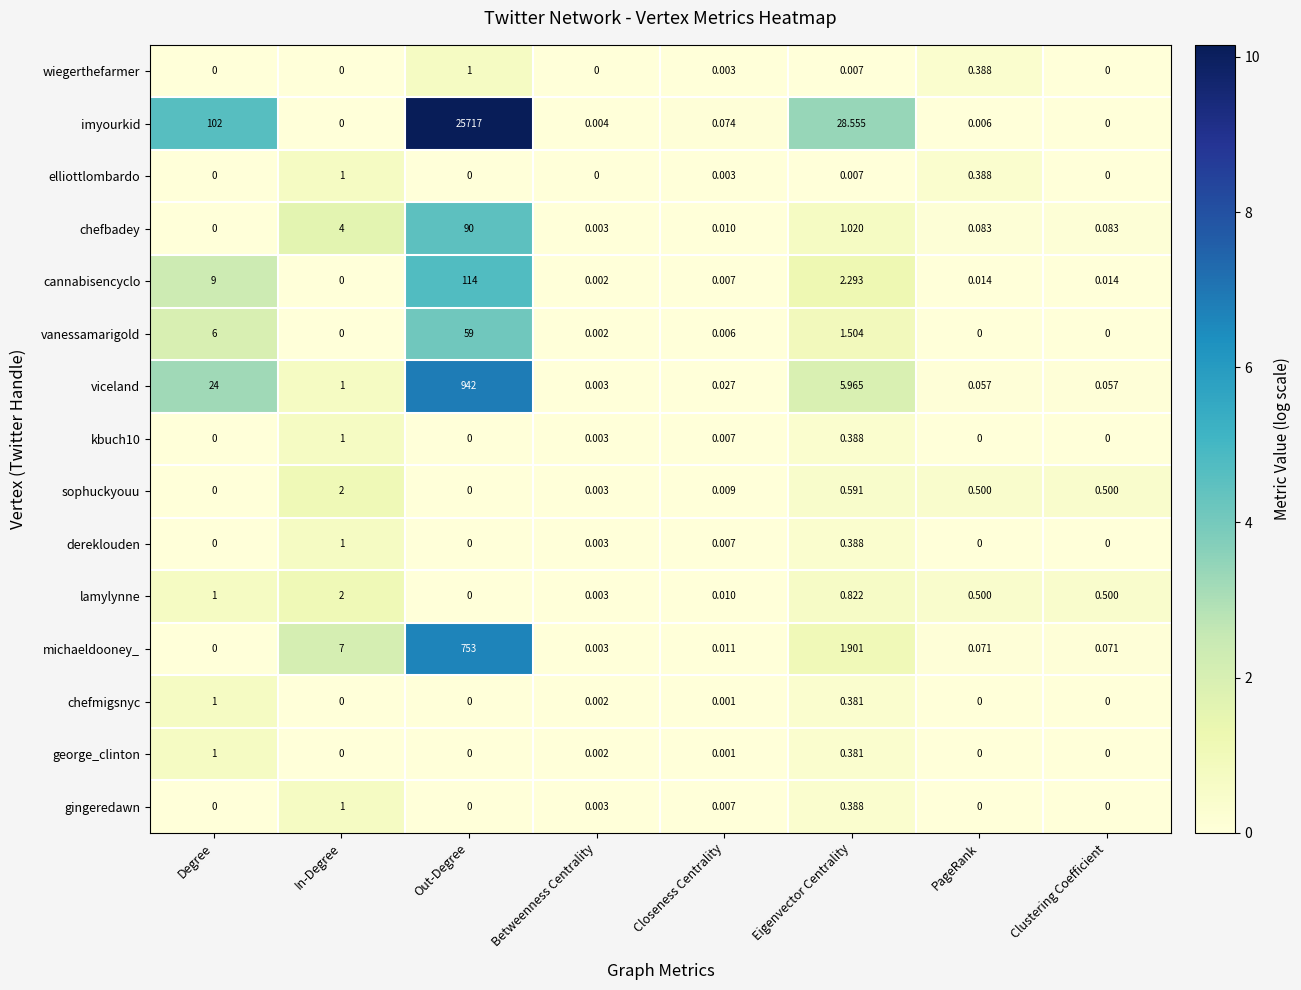

Which series has the largest total across all categories?

imyourkid